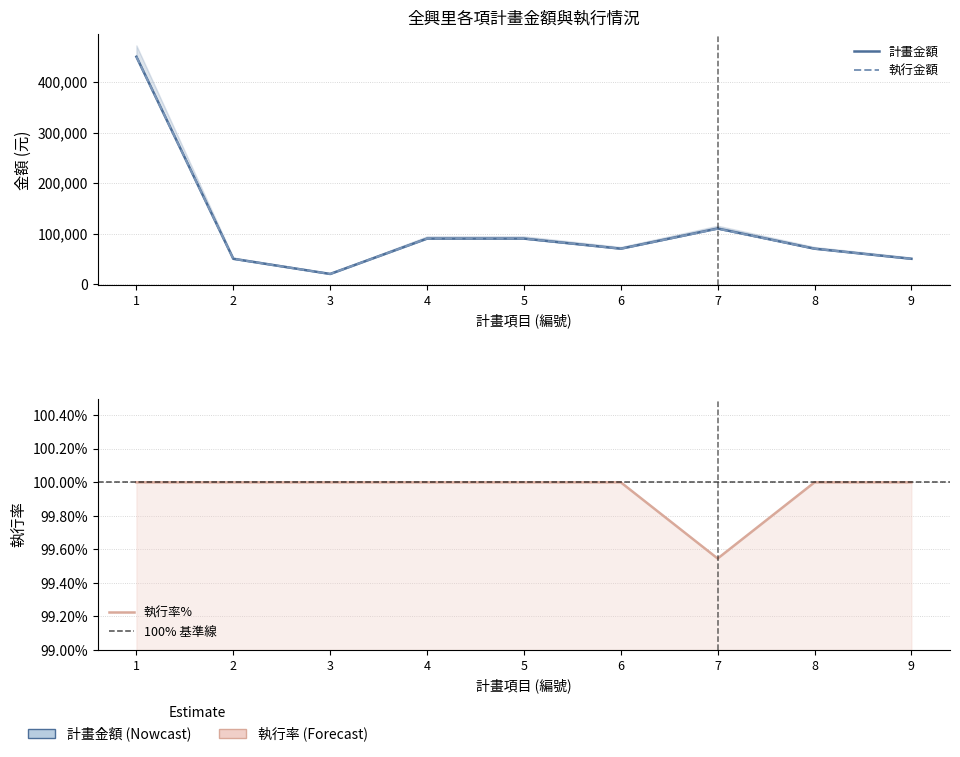

How many distinct data groups are displayed?

3